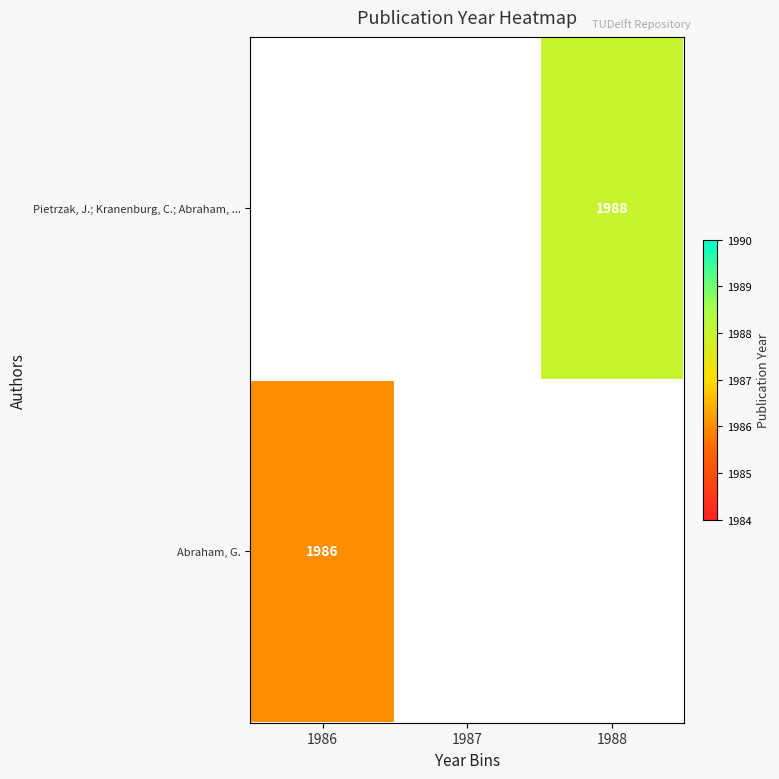

At which category does the chart reach its peak across all series?

1988